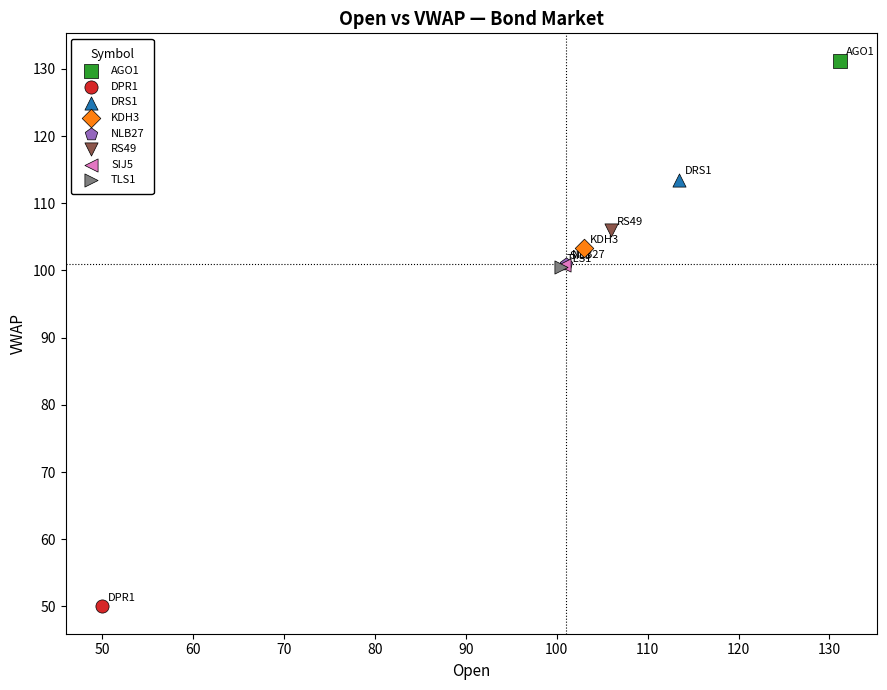

Which series reaches the minimum Y coordinate?

DPR1